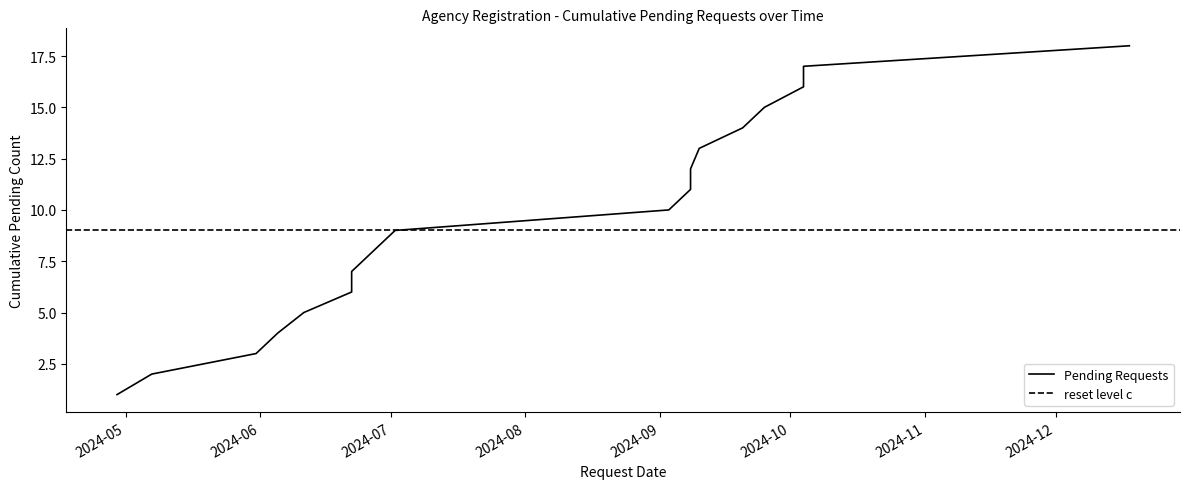

What is the ratio of the value at 2024-10-04 to the value at 2024-09-08?

1.3